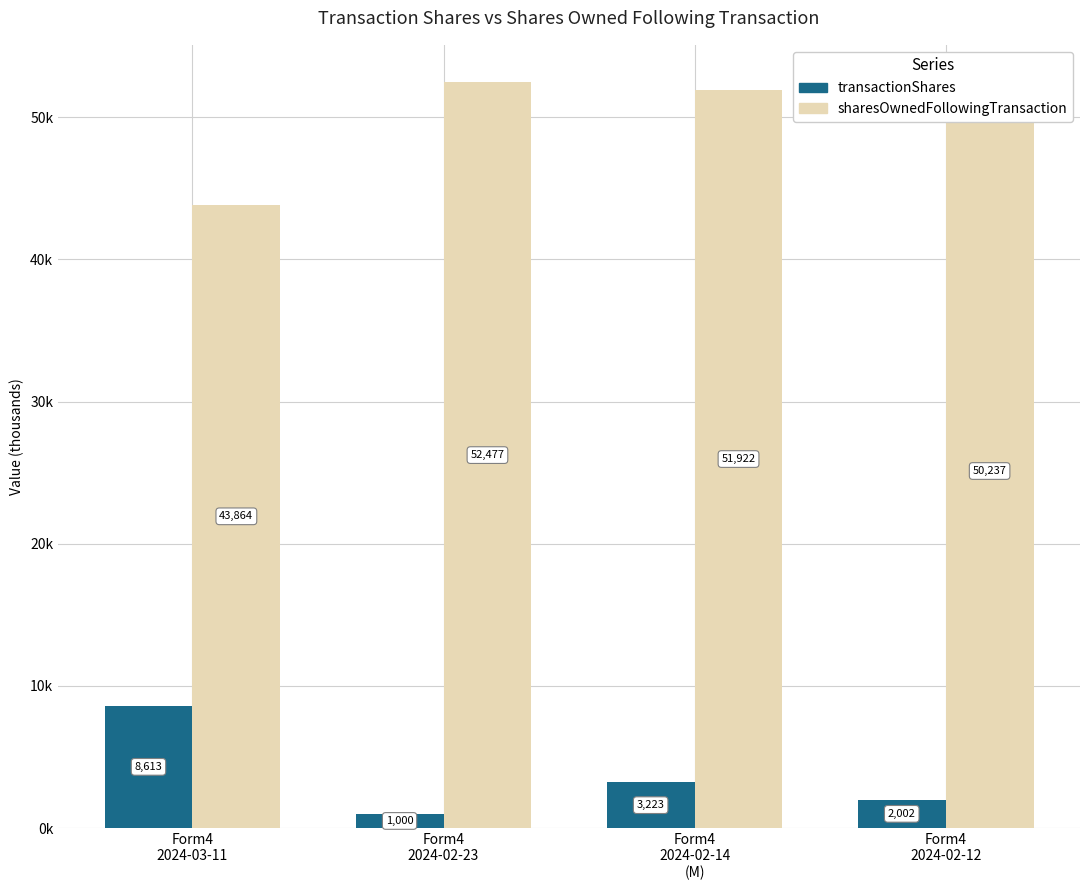

Which category has the highest value in the transactionShares series?

Form4
2024-03-11